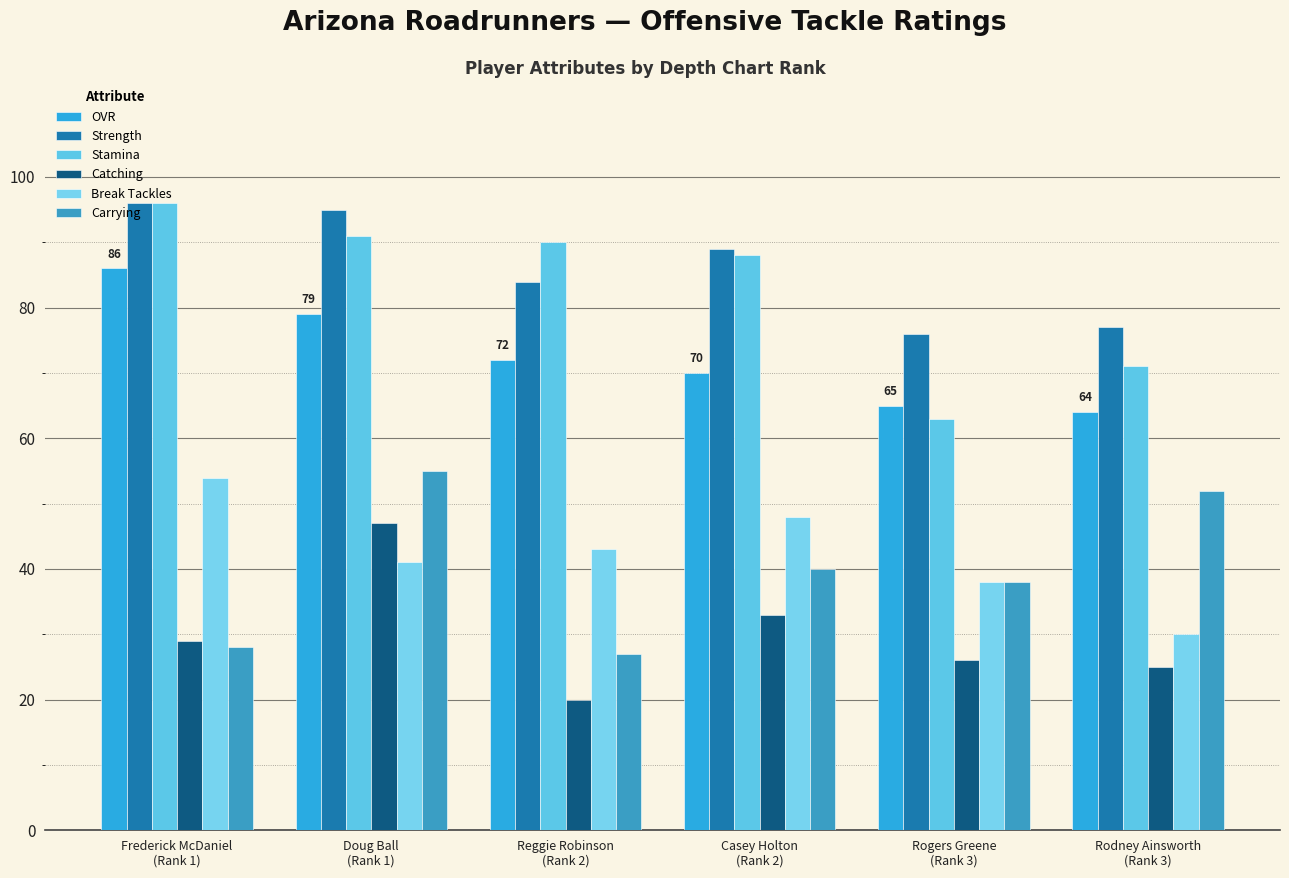

What position from the left is Casey Holton
(Rank 2)?

4